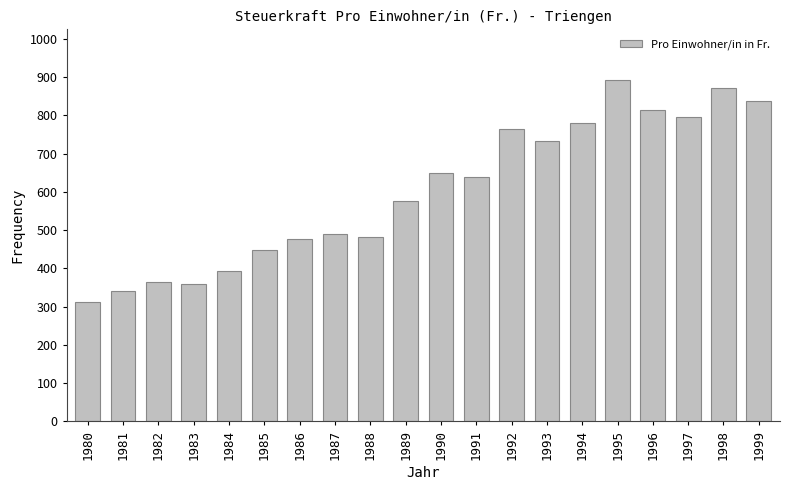

Reading left to right, list all the values displayed in this chart.

313	340	365	360	392	449	476	489	482	577	650	639	763	733	780	891	814	795	871	838